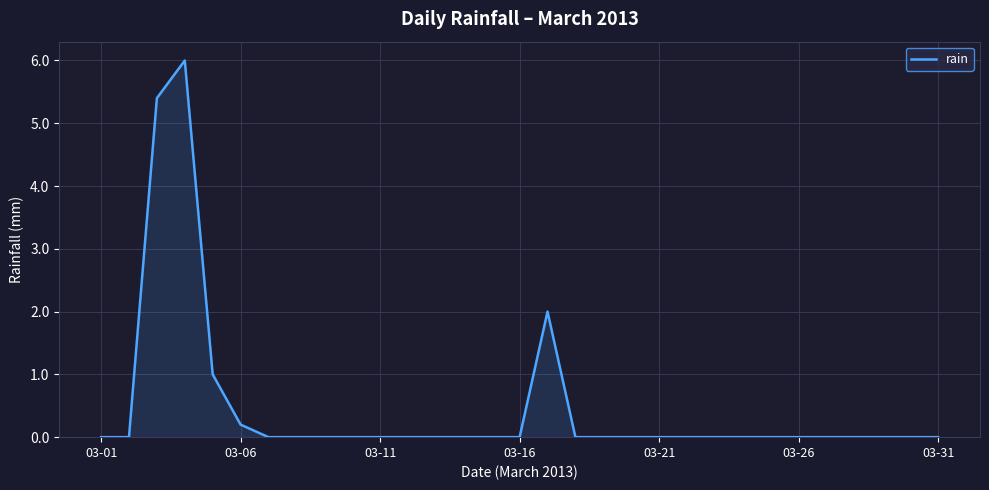

Does the chart display data point markers on the line(s)?

No